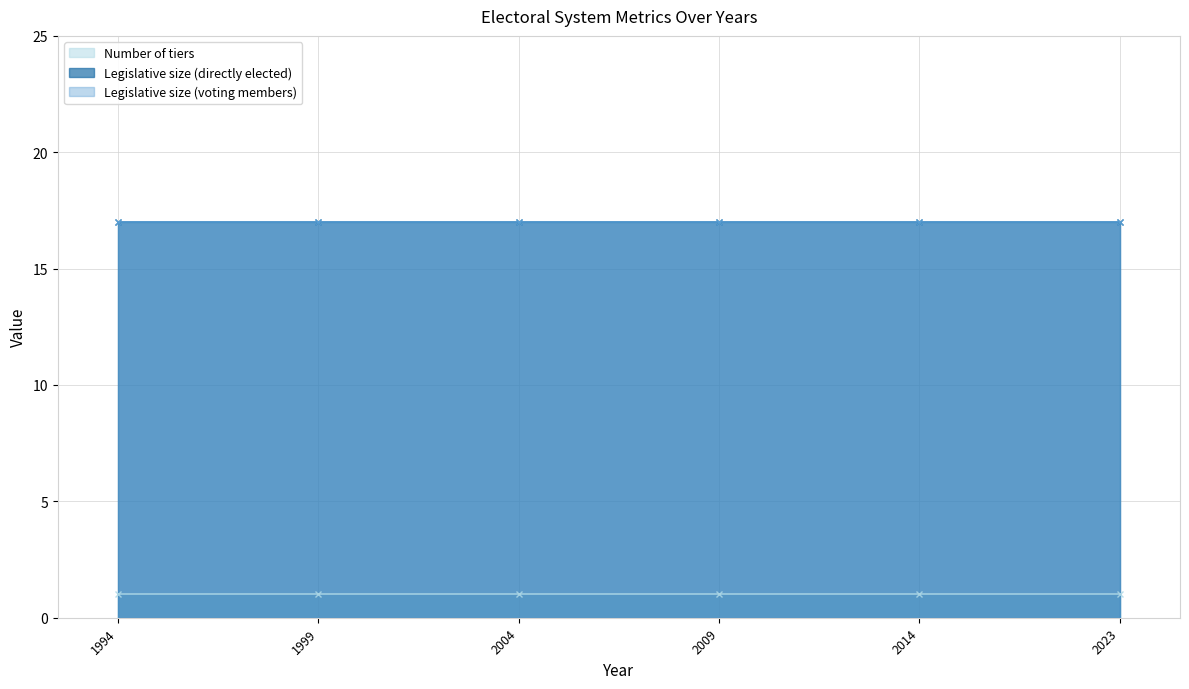

Which category has the lowest value in the Legislative size (voting members) series?

1994